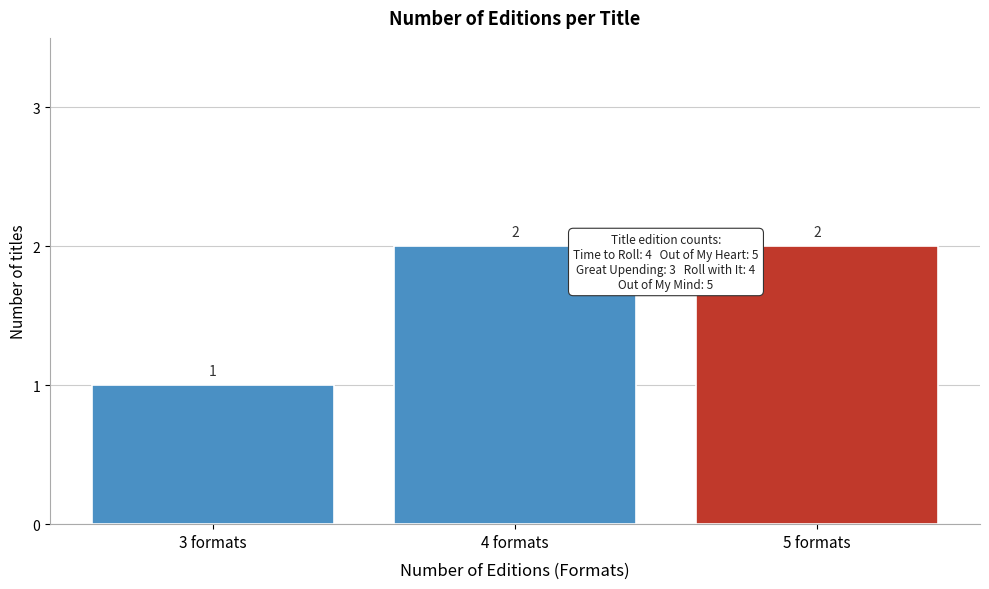

Reading left to right, transcribe this chart: for each bar, give the range it covers on the x-axis and its height.

2.5 to 3.5: 1
3.5 to 4.5: 2
4.5 to 5.5: 2